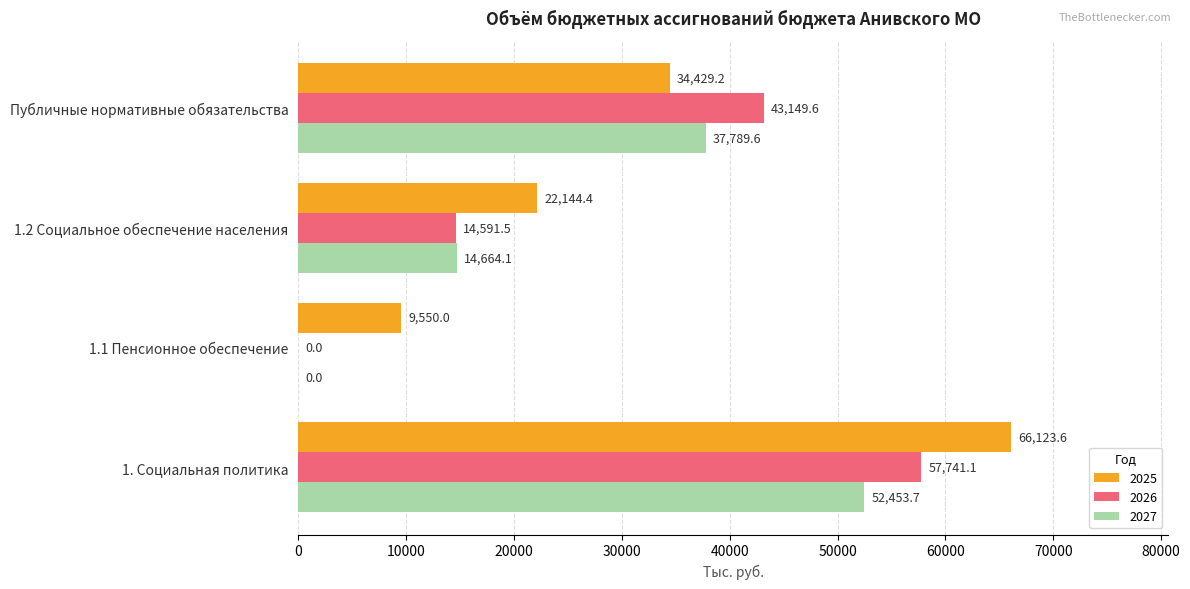

What is the sum of the 2026 values at 1.1 Пенсионное обеспечение and Публичные нормативные обязательства?

43149.6